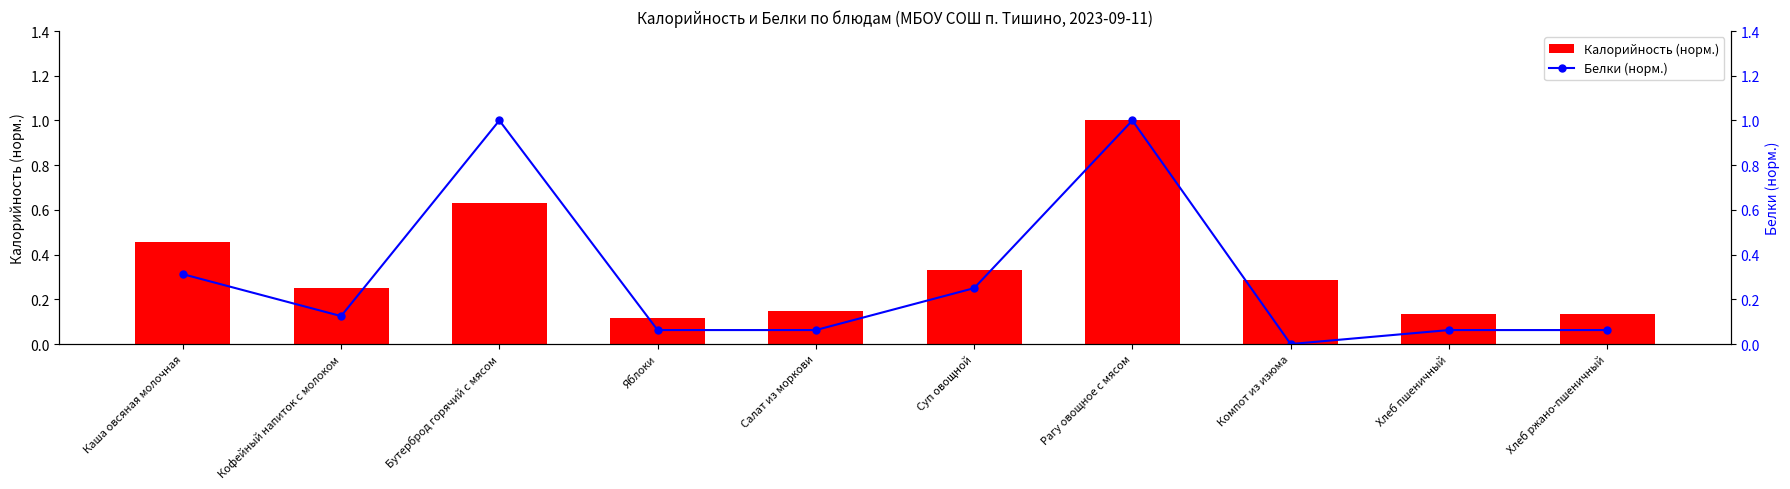

What is the difference between the maximum and minimum values in the Белки (норм.) series?

1.0